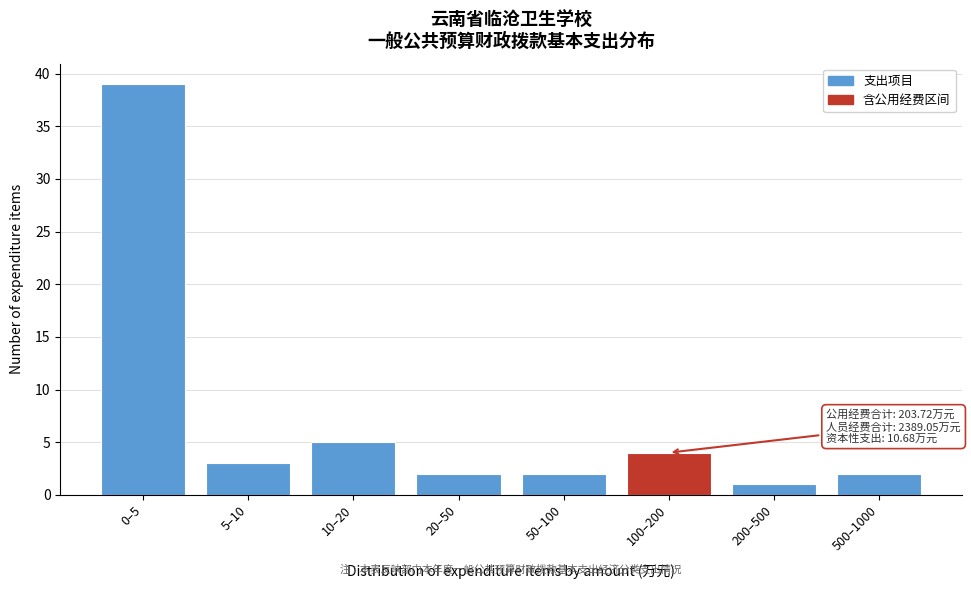

Reading left to right, extract all data points from this chart.

39	3	5	2	2	4	1	2